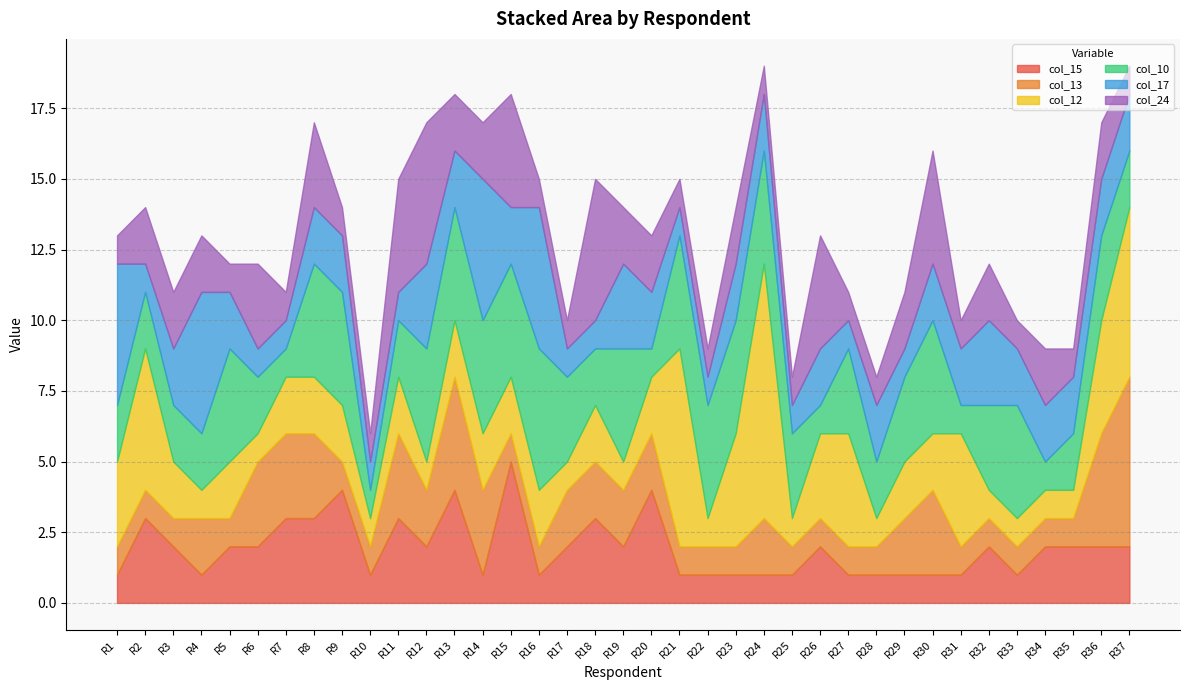

Reading right to left, transcribe all the data shown in this chart.

col_15: 2	2	2	2	1	2	1	1	1	1	1	2	1	1	1	1	1	4	2	3	2	1	5	1	4	2	3	1	4	3	3	2	2	1	2	3	1
col_13: 6	4	1	1	1	1	1	3	2	1	1	1	1	2	1	1	1	2	2	2	2	1	1	3	4	2	3	1	1	3	3	3	1	2	1	1	1
col_12: 6	4	1	1	1	1	4	2	2	1	4	3	1	9	4	1	7	2	1	2	1	2	2	2	2	1	2	1	2	2	2	1	2	1	2	5	3
col_10: 2	3	2	1	4	3	1	4	3	2	3	1	3	4	4	4	4	1	4	2	3	5	4	4	4	4	2	1	4	4	1	2	4	2	2	2	2
col_17: 2	2	2	2	2	3	2	2	1	2	1	2	1	2	2	1	1	2	3	1	1	5	2	5	2	3	1	1	2	2	1	1	2	5	2	1	5
col_24: 1	2	1	2	1	2	1	4	2	1	1	4	1	1	2	1	1	2	2	5	1	1	4	2	2	5	4	1	1	3	1	3	1	2	2	2	1